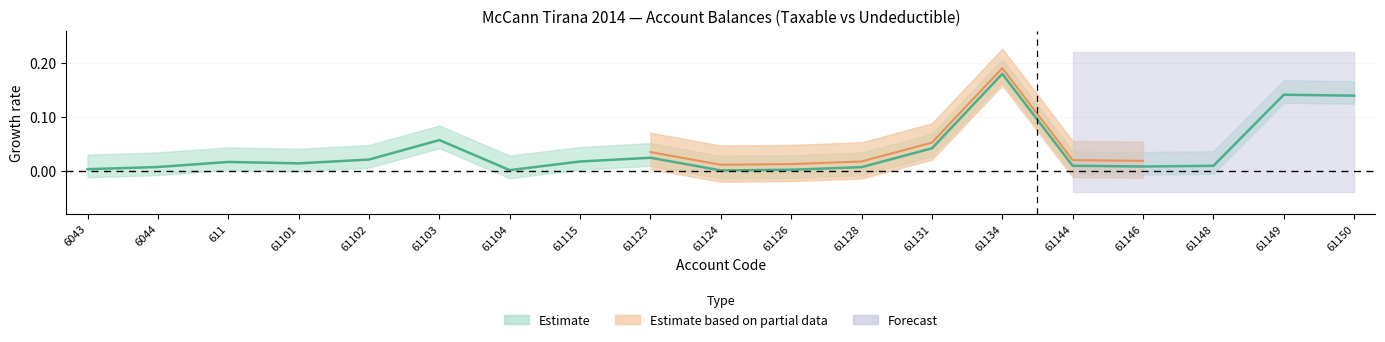

What is the change in value from 61115 to 61149?

+0.1